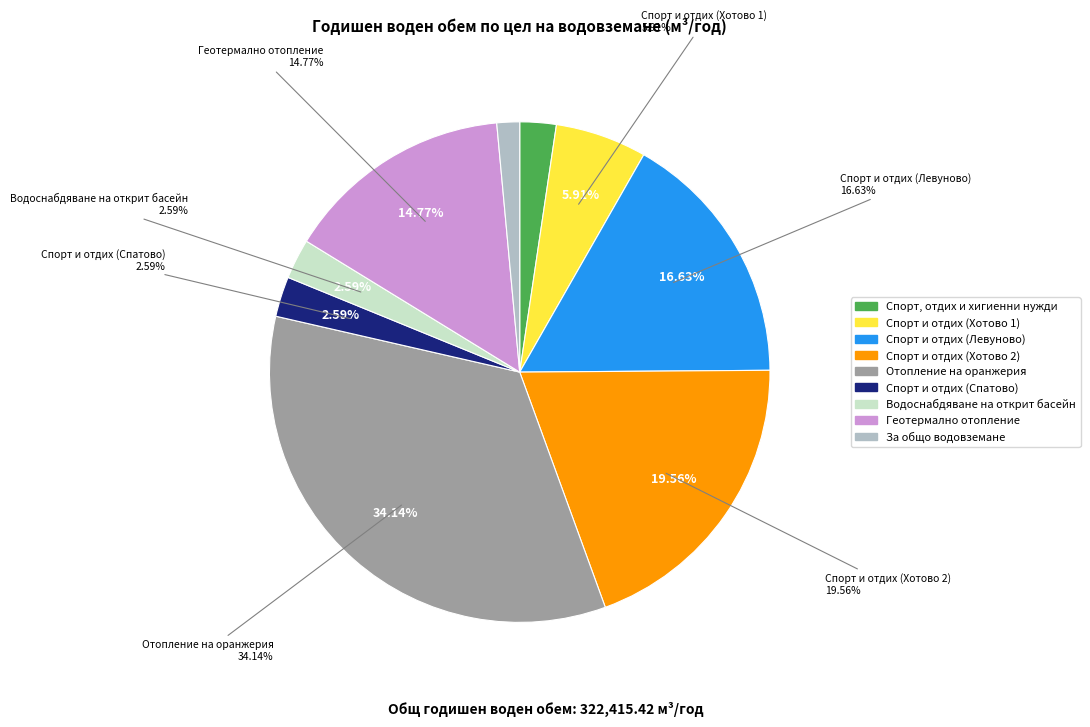

To the nearest percent, what portion does Геотермално отопление represent?

15%